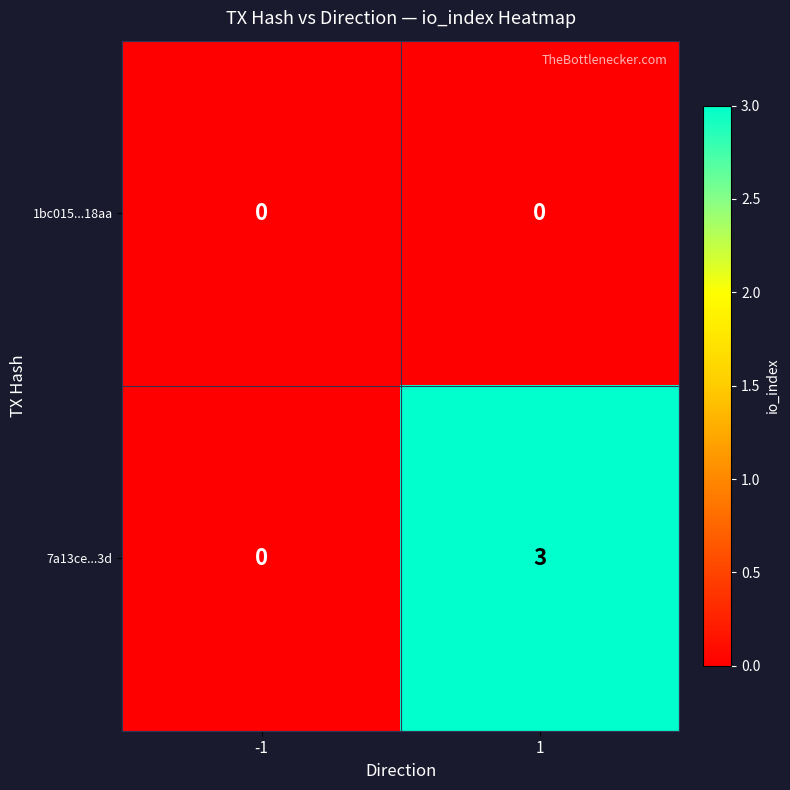

Which series changed the most between -1 and 1?

7a13ce...3d